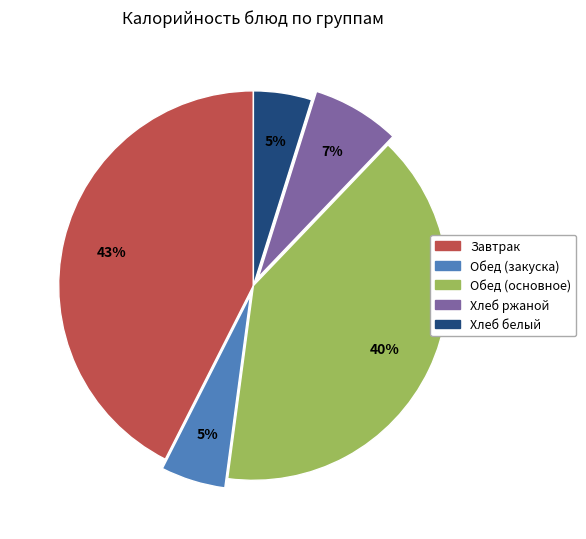

To the nearest percent, what is the difference between the largest and smallest slice percentages?

38%